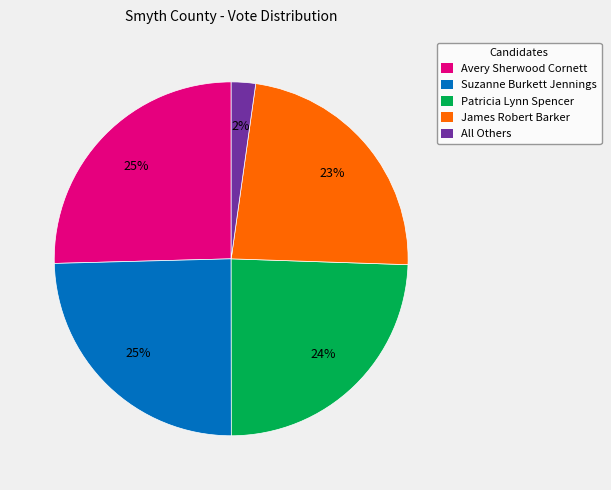

The James Robert Barker slice represents 37% of the pie. True or false?

False